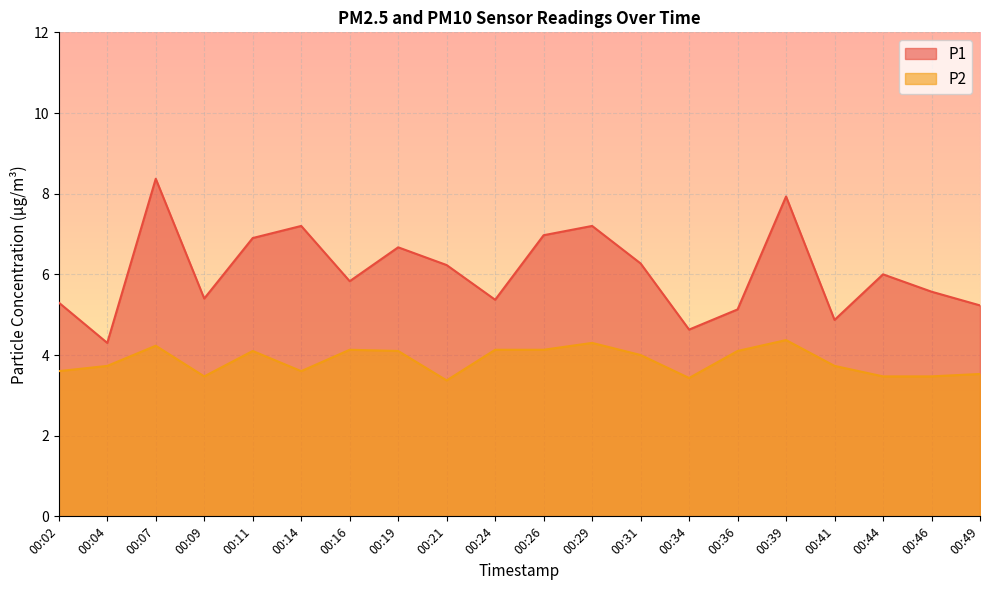

What is the average value of the P2 series?

3.8